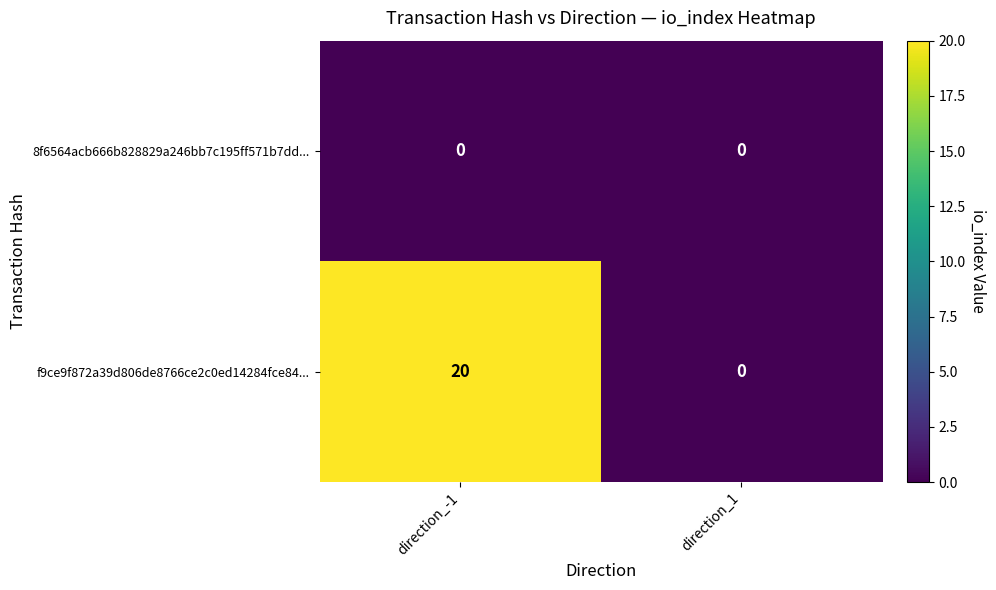

Which series has the widest spread of values?

f9ce9f872a39d806de8766ce2c0ed14284fce84...